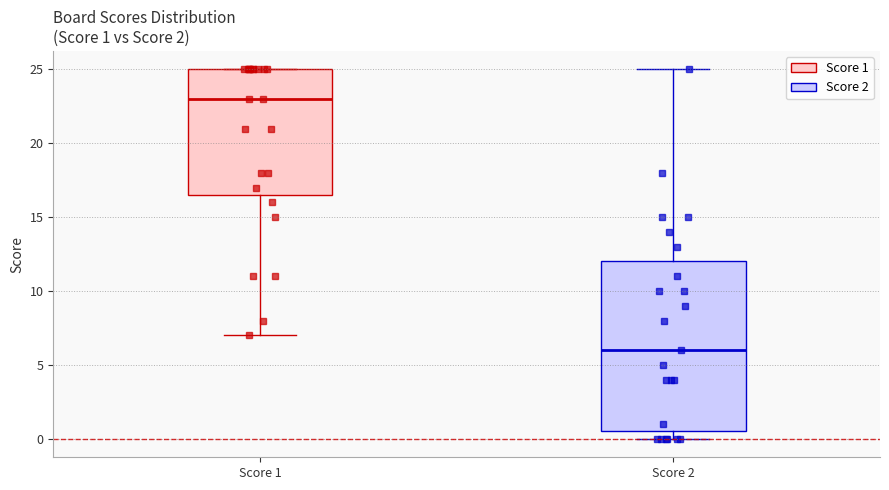

Comparing the boxes themselves (not the whiskers), which one is the tallest?

Score 2